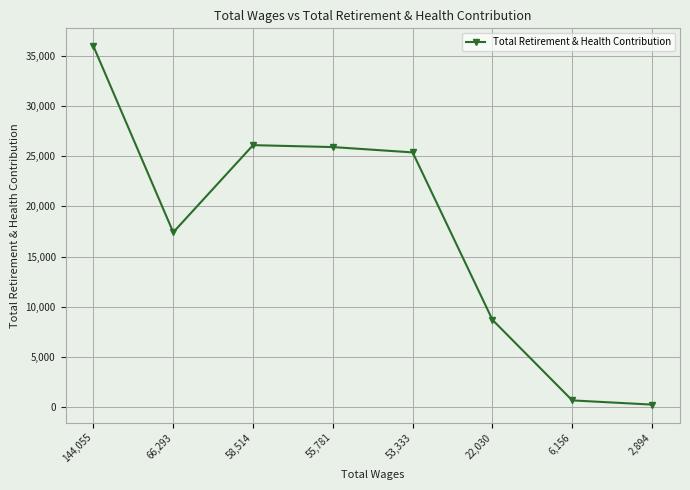

The chart shows a value of 25377 at 53,333. True or false?

True